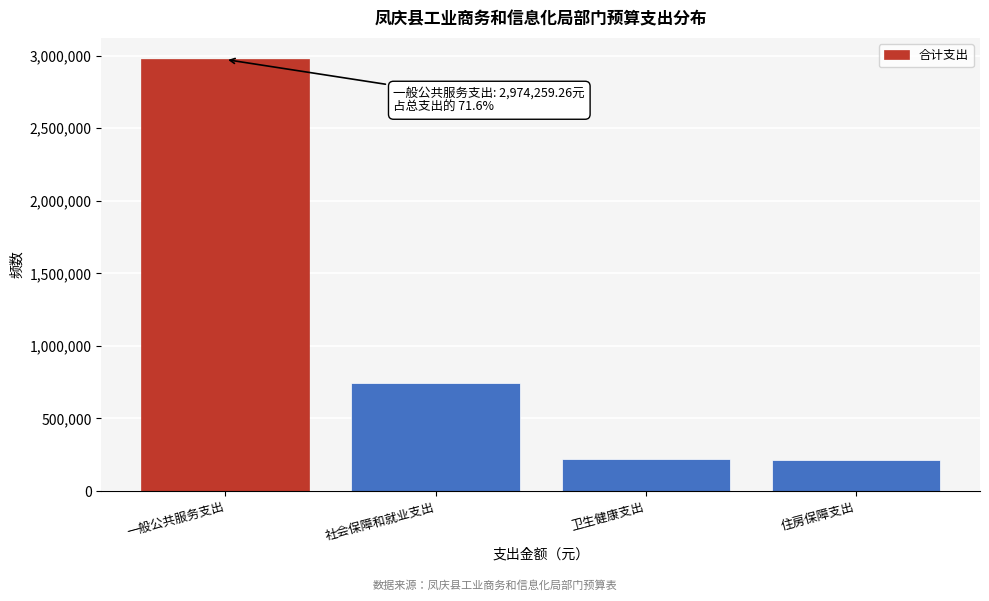

What is the change in value from 社会保障和就业支出 to 卫生健康支出?

-528279.7